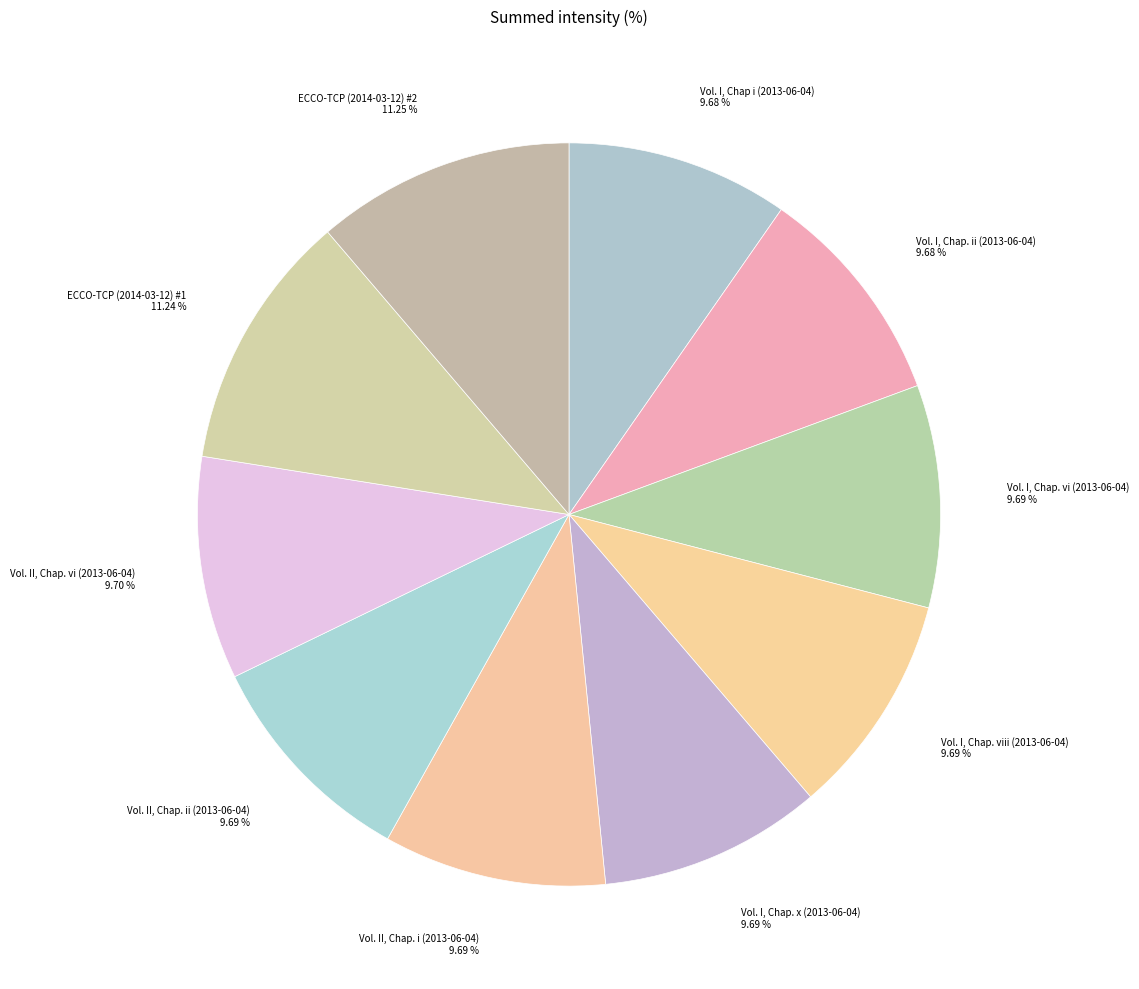

To the nearest percent, what is the difference between the largest and smallest slice percentages?

2%